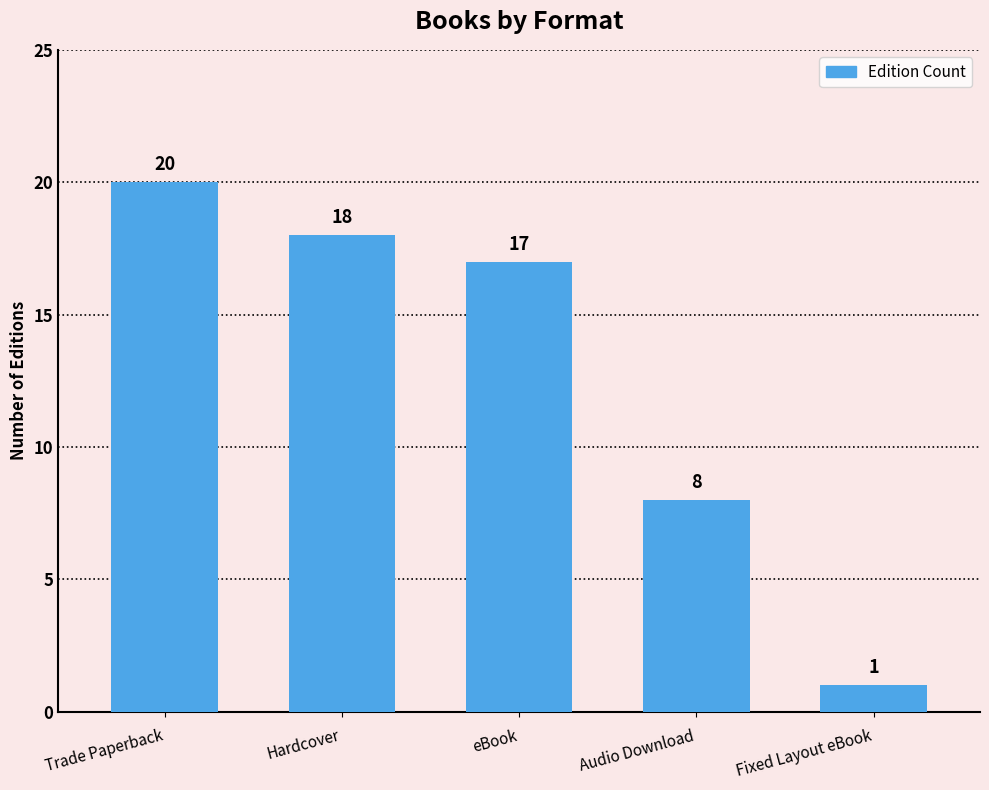

What is the difference between the maximum and minimum values?

19